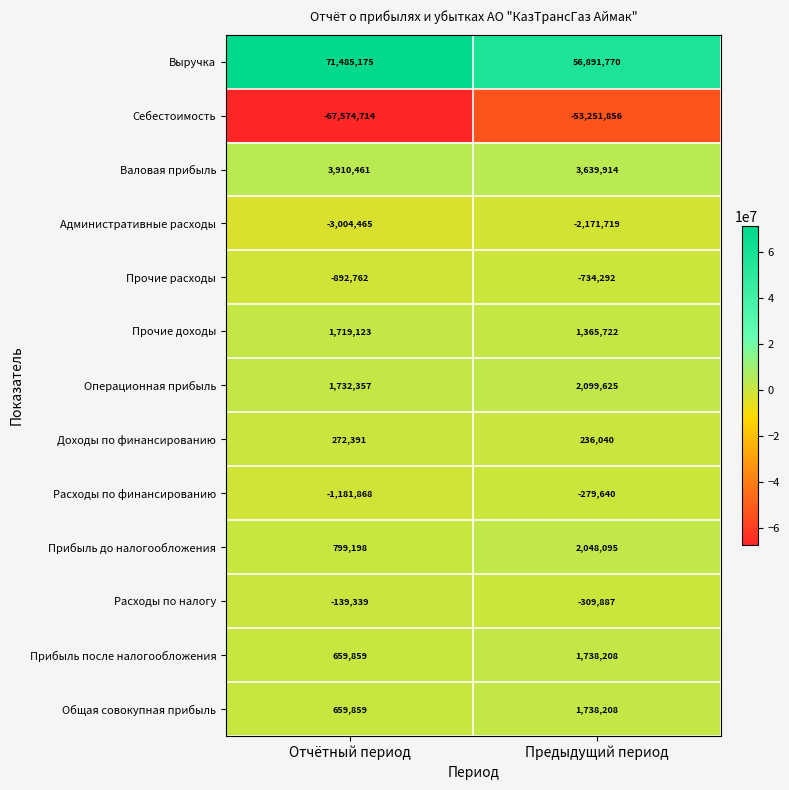

Which series has the largest range (max minus min)?

Выручка